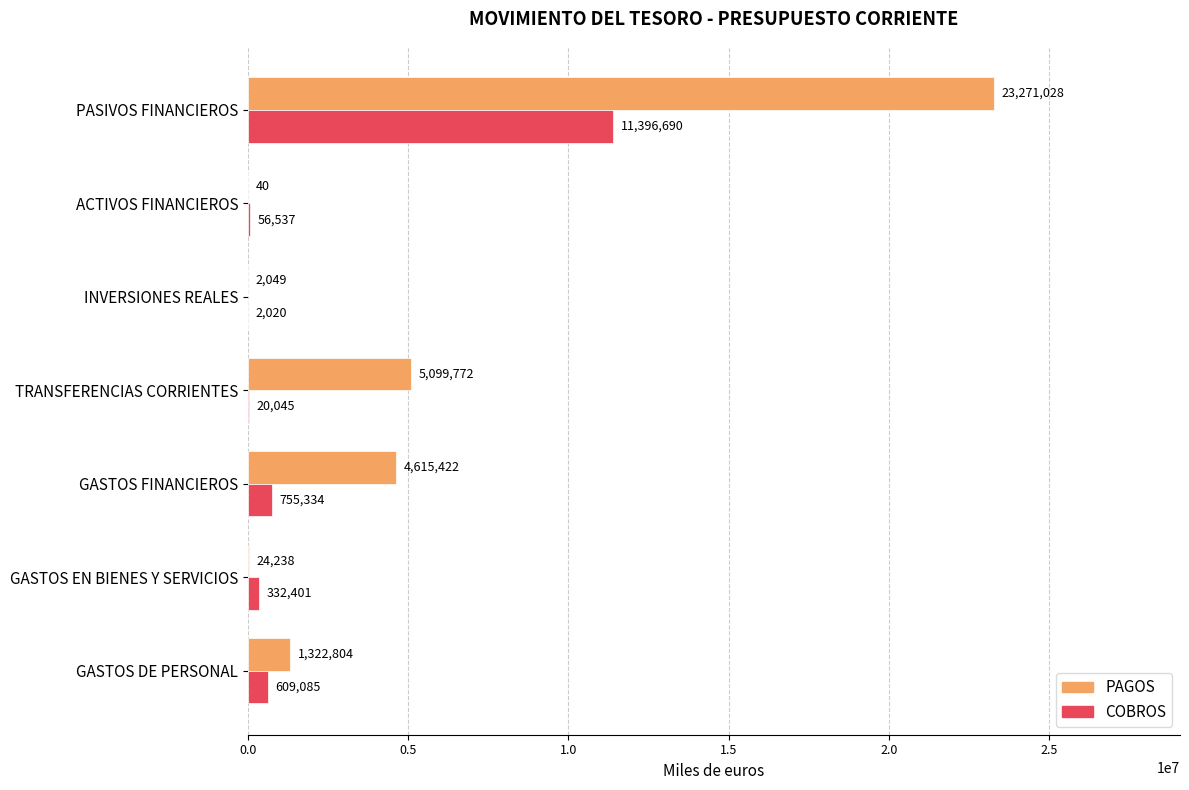

What is the highest value of the COBROS series?

11396690